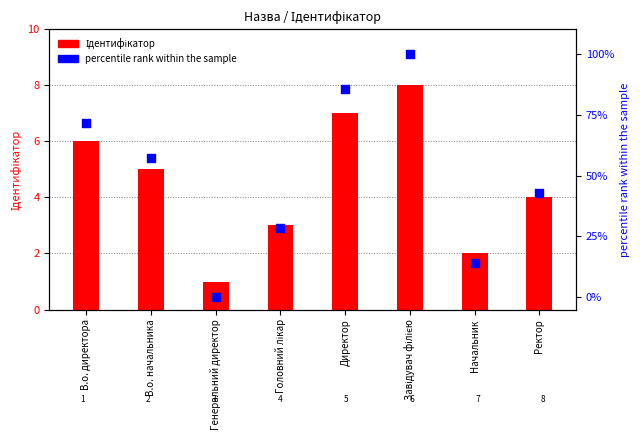

Which series has the widest spread of Y values?

percentile rank within the sample